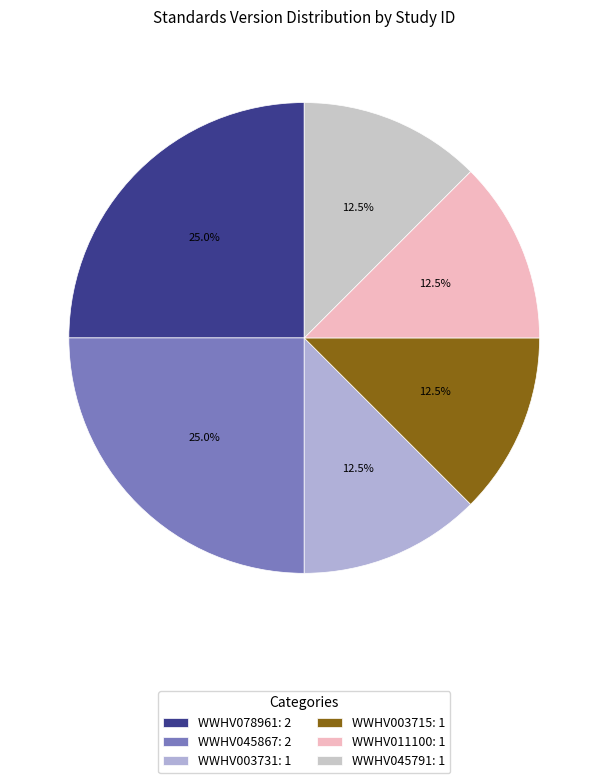

Is WWHV045791 the majority of the pie?

No